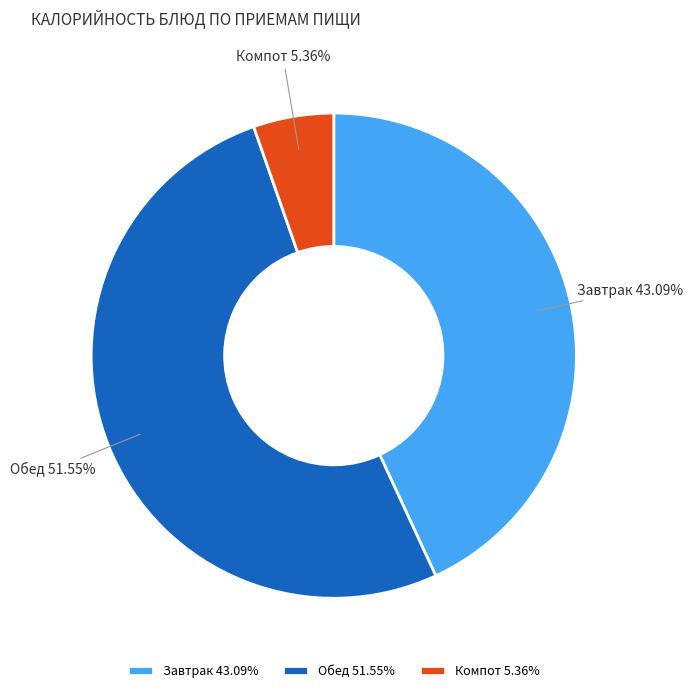

Is there a majority slice in this chart?

Yes